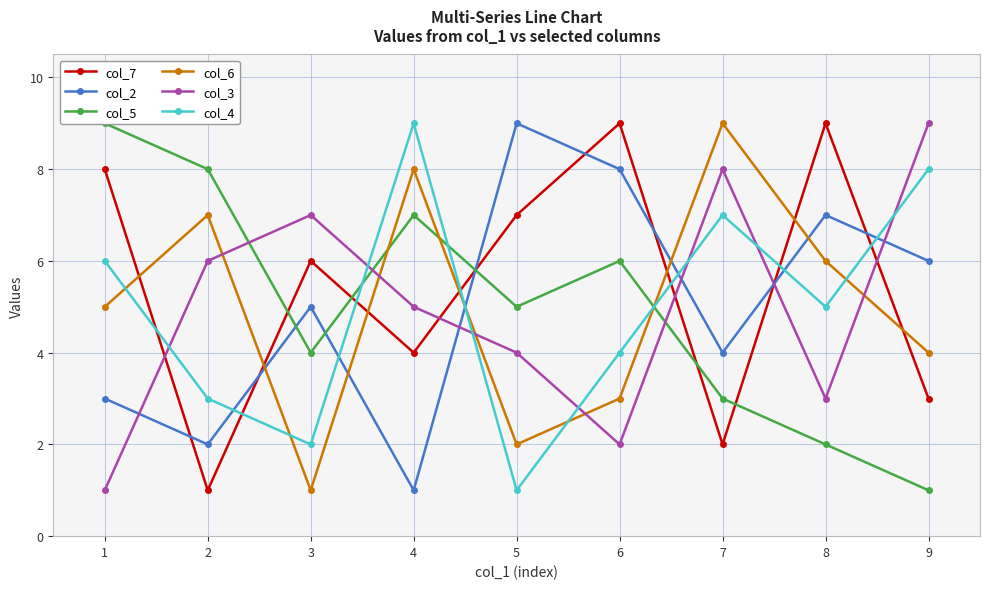

Between 9 and 2, which is larger?

9